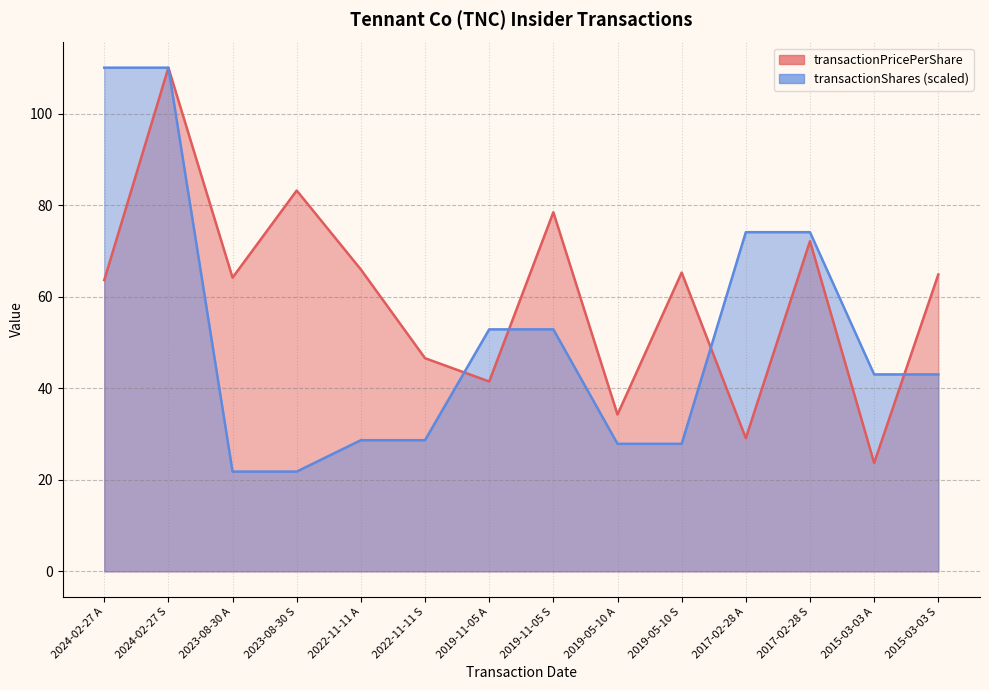

What is the label of the 5th point from the left?

2022-11-11 A